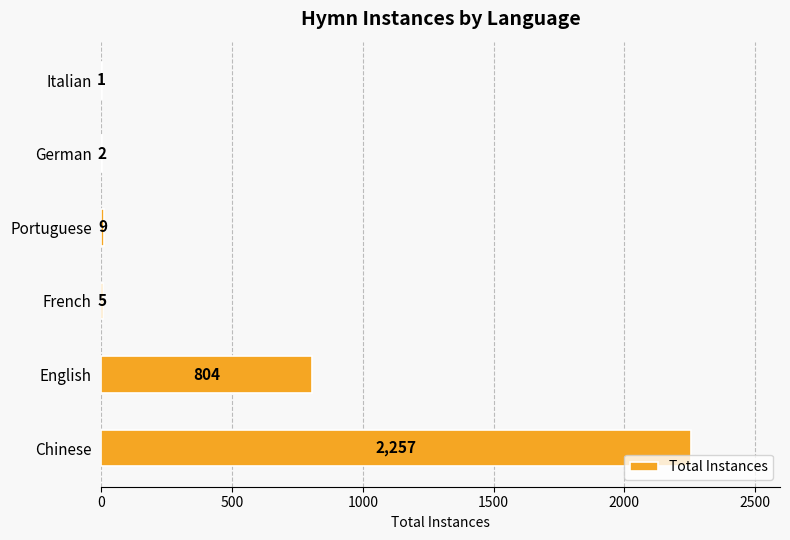

Where is the data nearest to the value 1129?

English